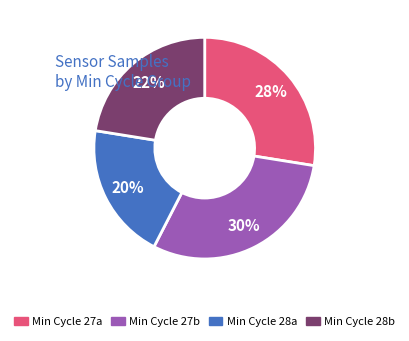

To the nearest percent, what is the difference between the largest and smallest slice percentages?

10%